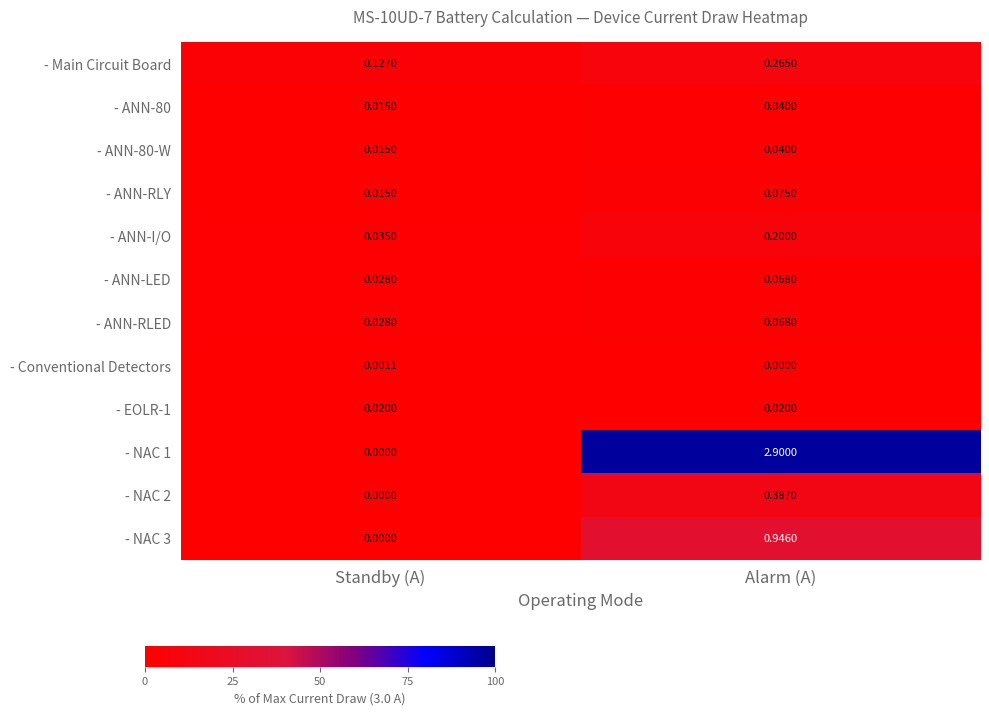

Which label corresponds to the largest value in the chart?

Alarm (A)